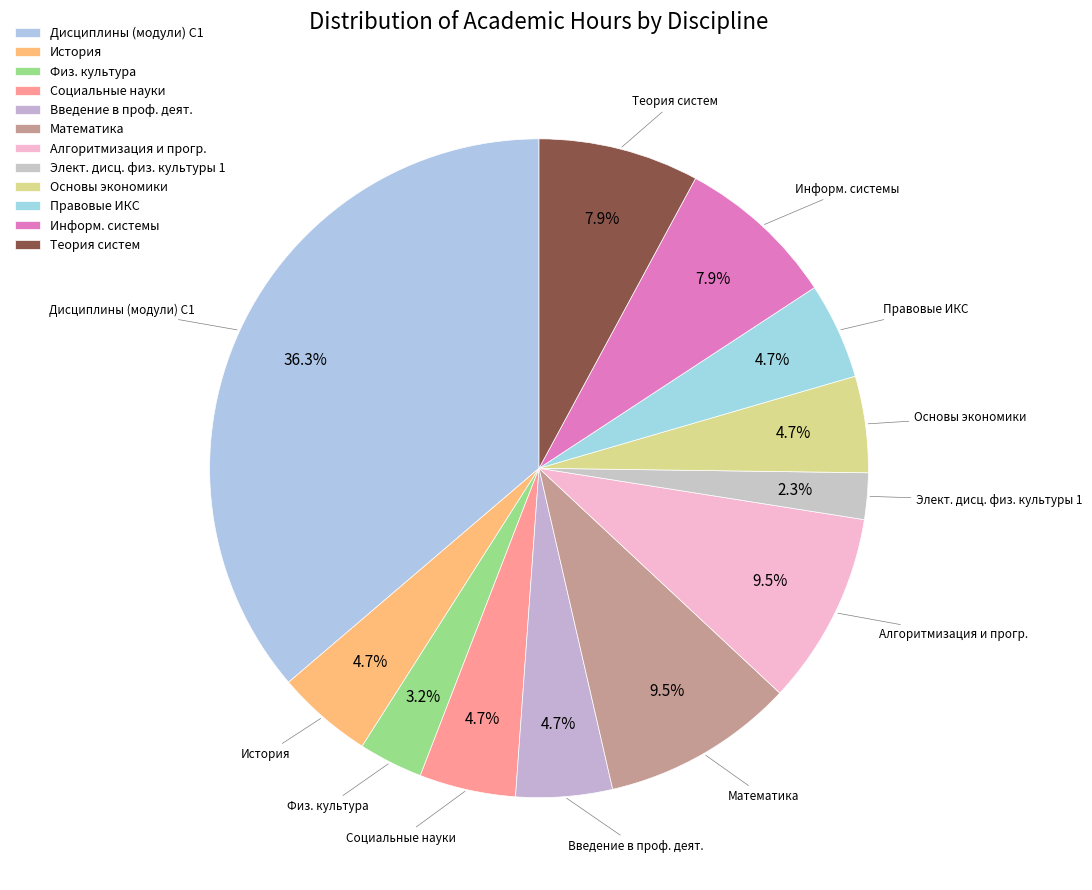

How many slices are in this pie chart?

12